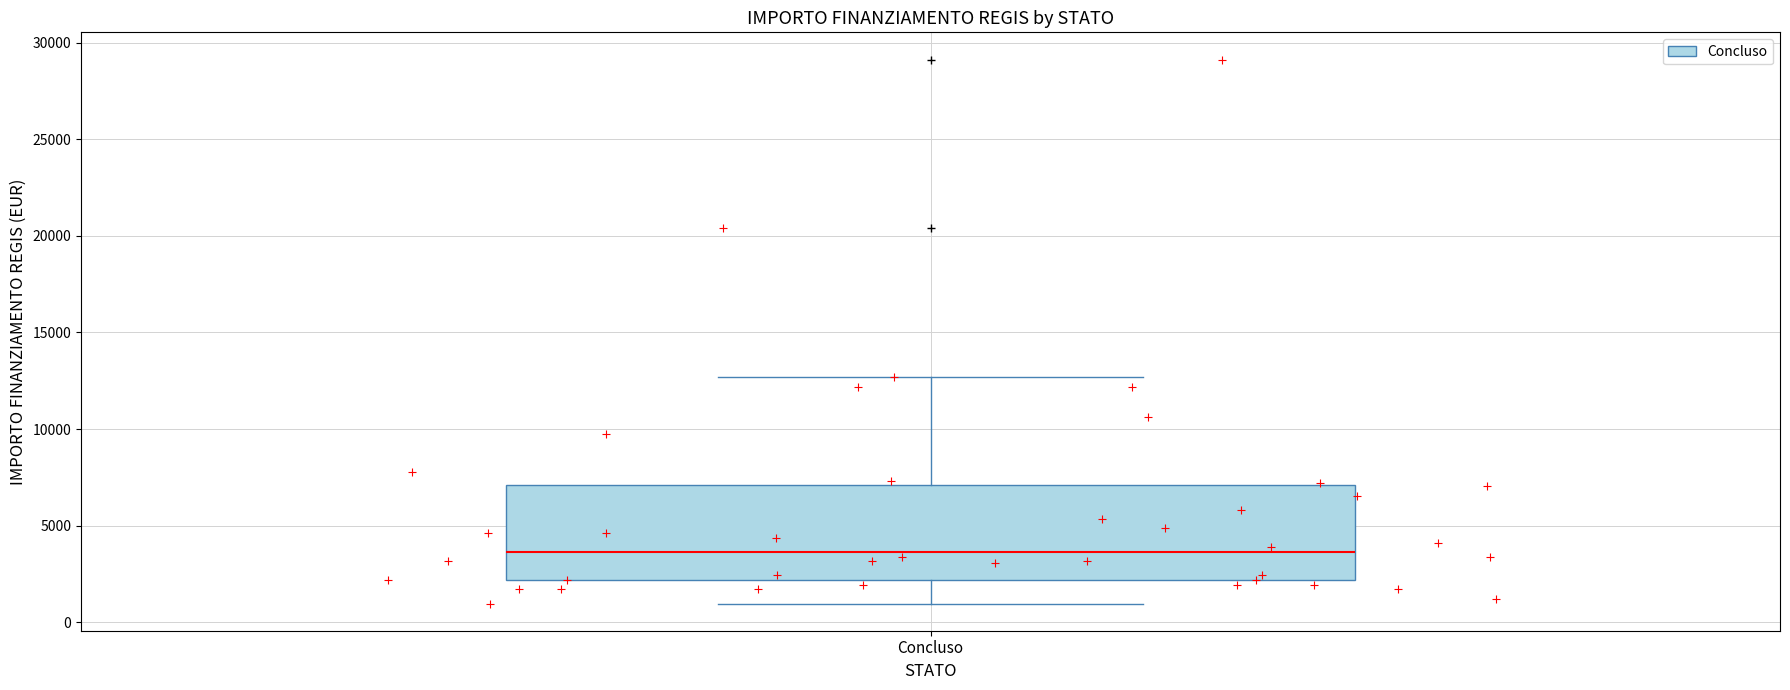

Read this box plot against the y-axis: the position of the median line, the range covered by the box, and the ends of both whiskers. The values are not printed on the chart, so give them approximately, as read against the axis.

median 3500, box 2000 to 7000, whiskers 1000 to 12500